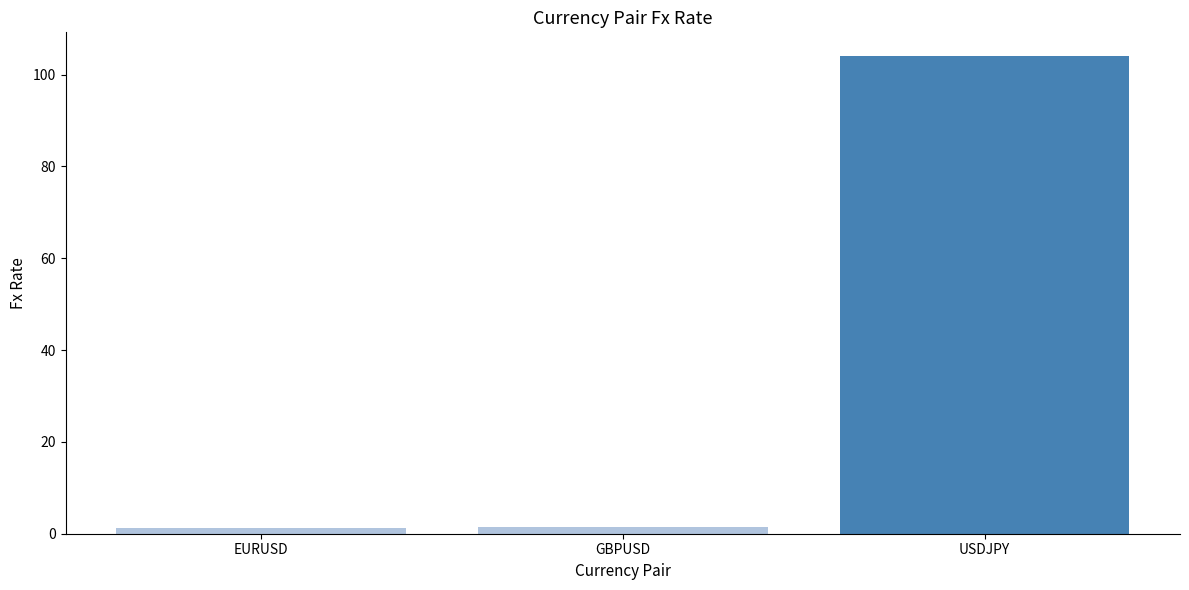

Count the number of data series in this chart.

1